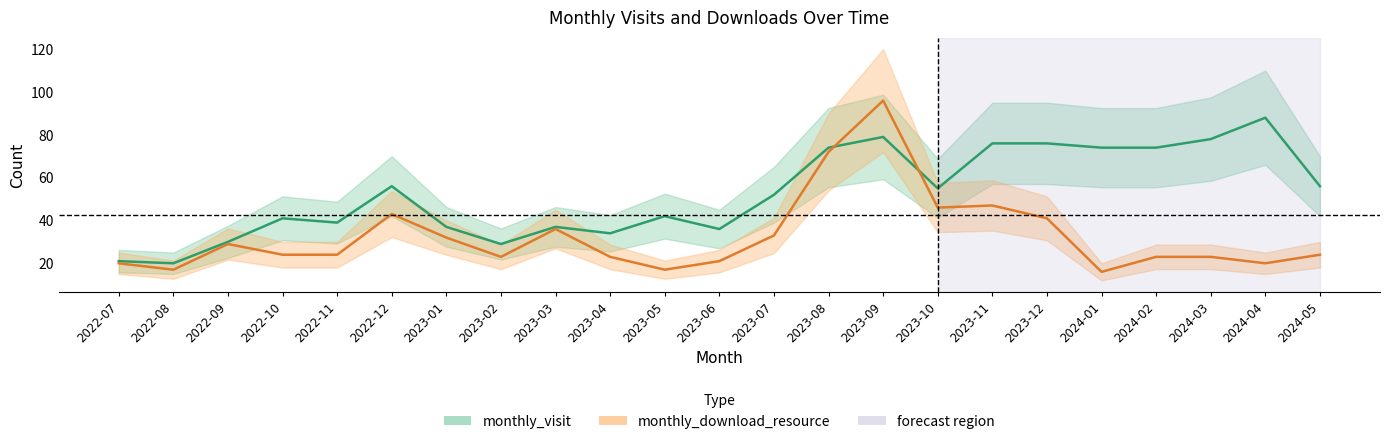

Does the chart have visible grid lines?

No